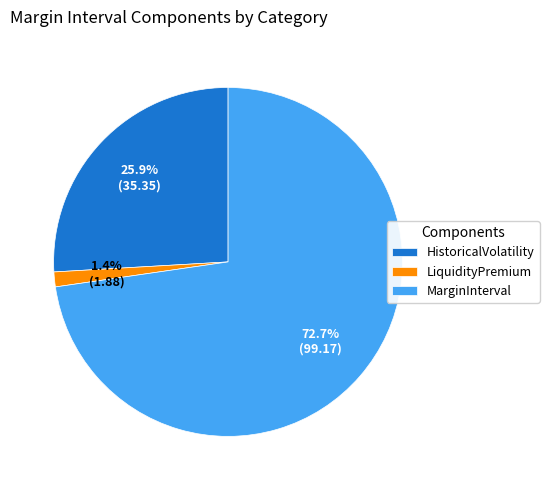

What percentage is the LiquidityPremium slice, to the nearest percent?

1%